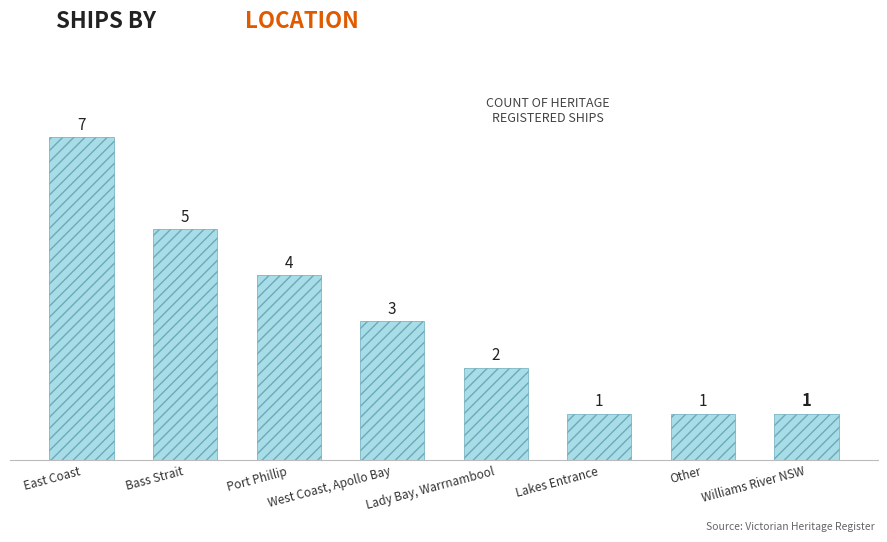

Between East Coast and West Coast, Apollo Bay, which is larger?

East Coast